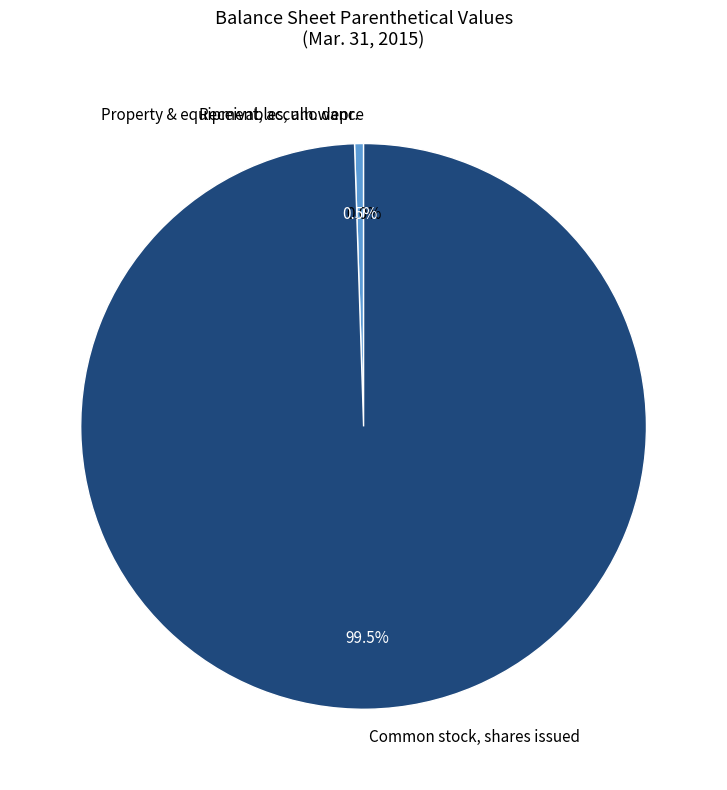

Combined, do Property & equipment, accum. depr. and Common stock, shares issued account for over 50%?

Yes